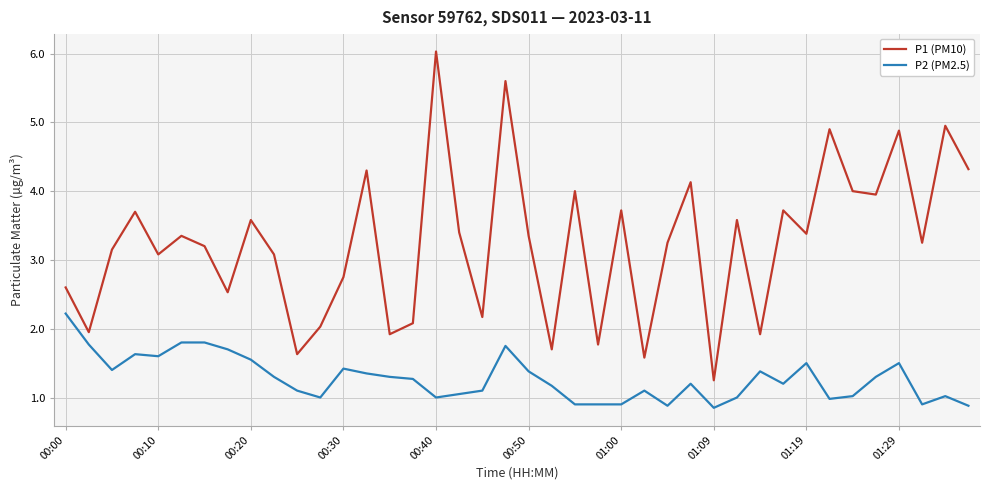

What is the highest value of the P2 (PM2.5) series?

2.2